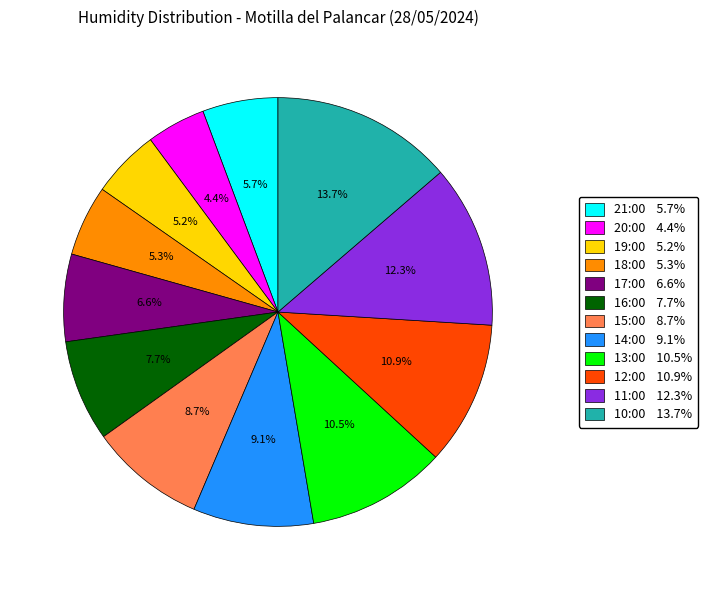

What is the ratio of the value at 13:00 to the value at 16:00?

1.4